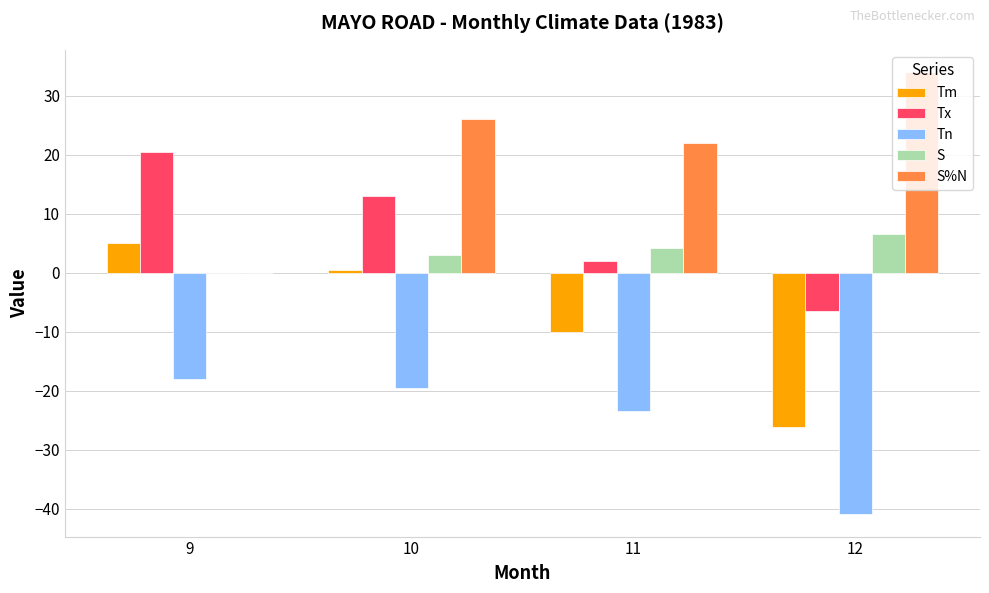

At which label is Tn closest to -29?

11